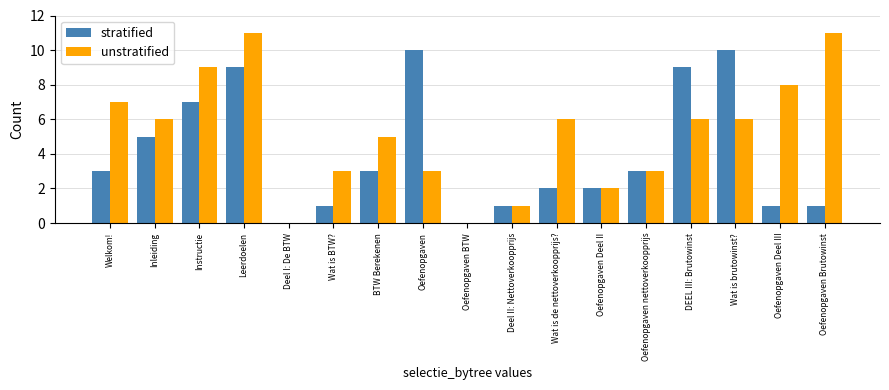

True or false: unstratified has a value of 6 at Wat is de nettoverkoopprijs?.

True